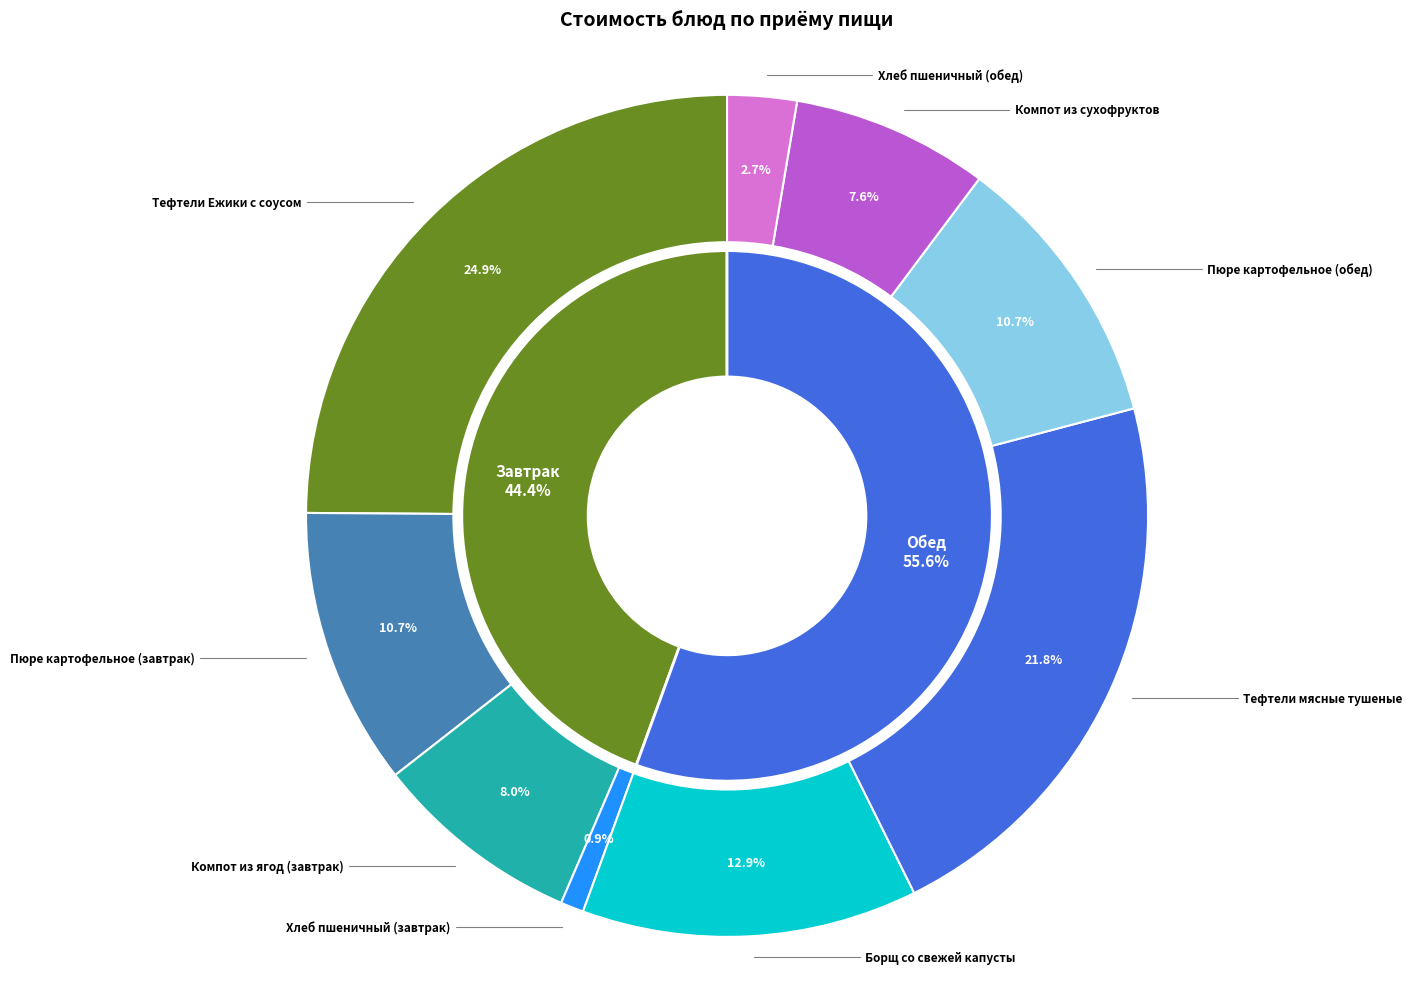

To the nearest percent, what percentage of the pie is Пюре картофельное (завтрак)?

11%